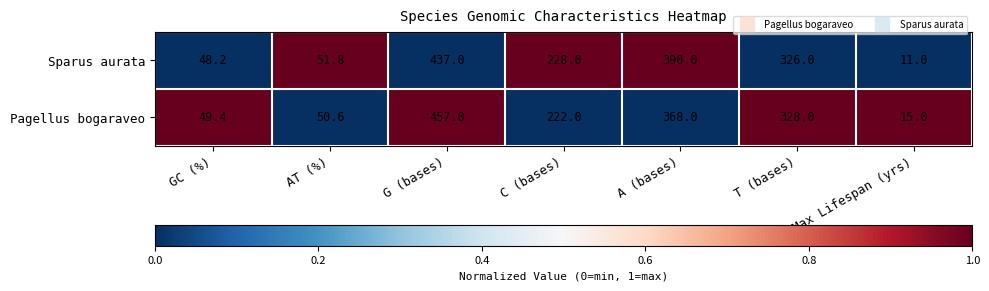

Where does the Pagellus bogaraveo series first go above 222?

G (bases)